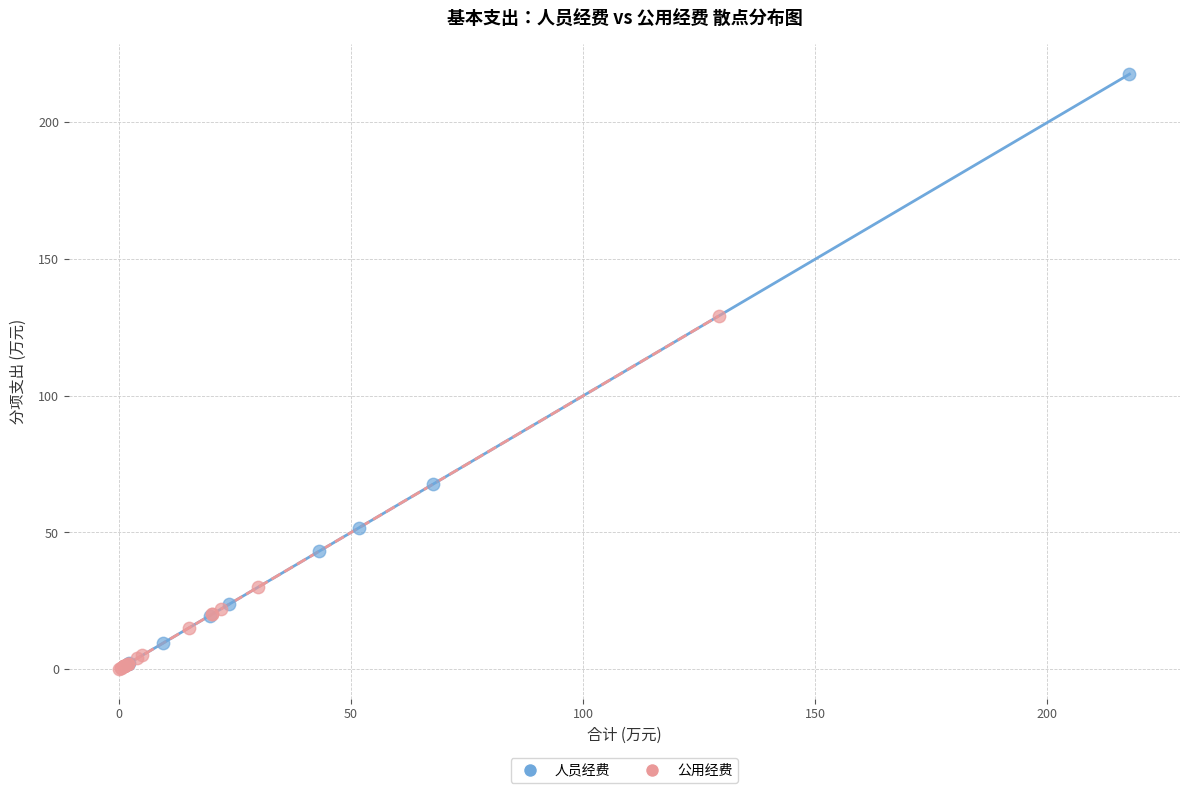

Which series reaches the maximum Y coordinate?

人员经费